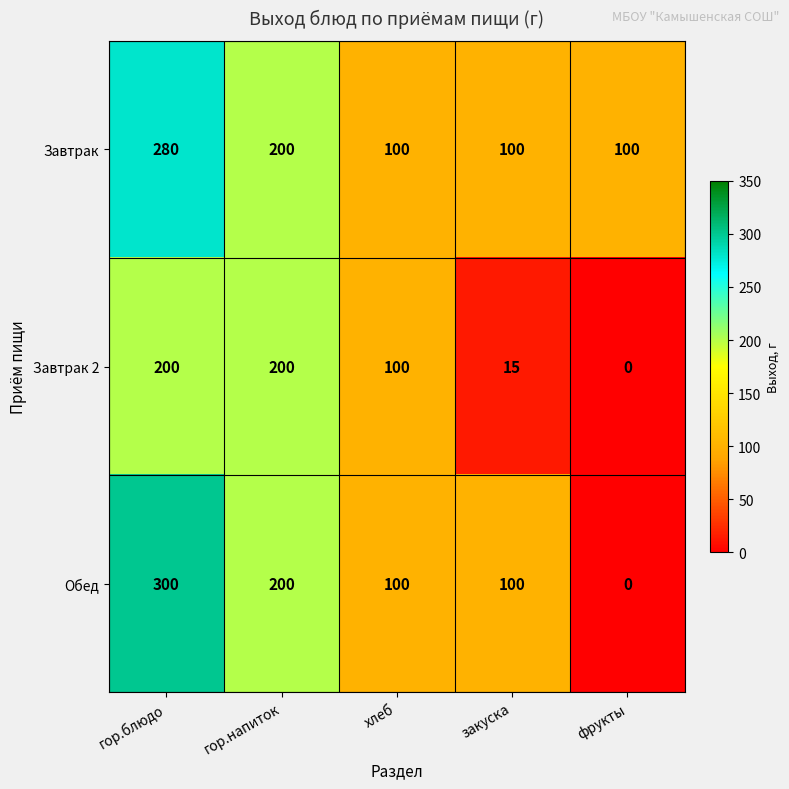

Reading left to right, what are all the values shown in this chart?

Завтрак: 280	200	100	100	100
Завтрак 2: 200	200	100	15	0
Обед: 300	200	100	100	0